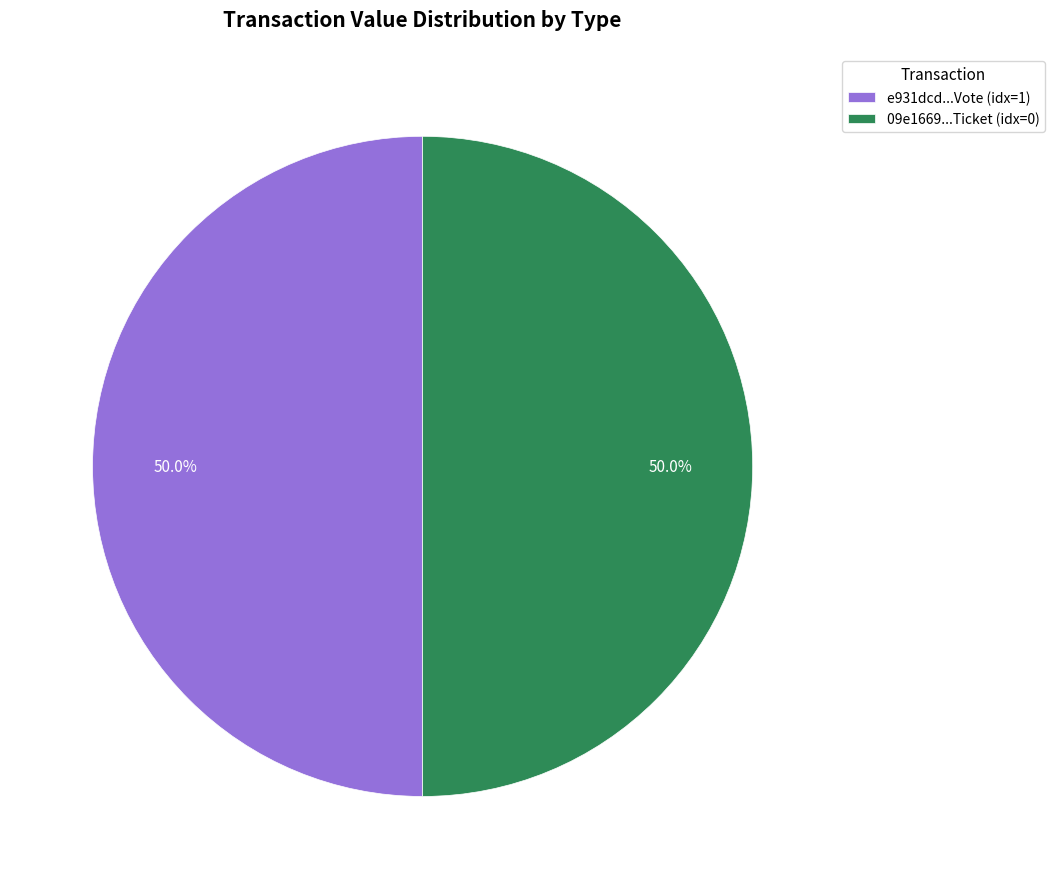

What is the ratio of the value at e931dcd...Vote (idx=1) to the value at 09e1669...Ticket (idx=0)?

1.0